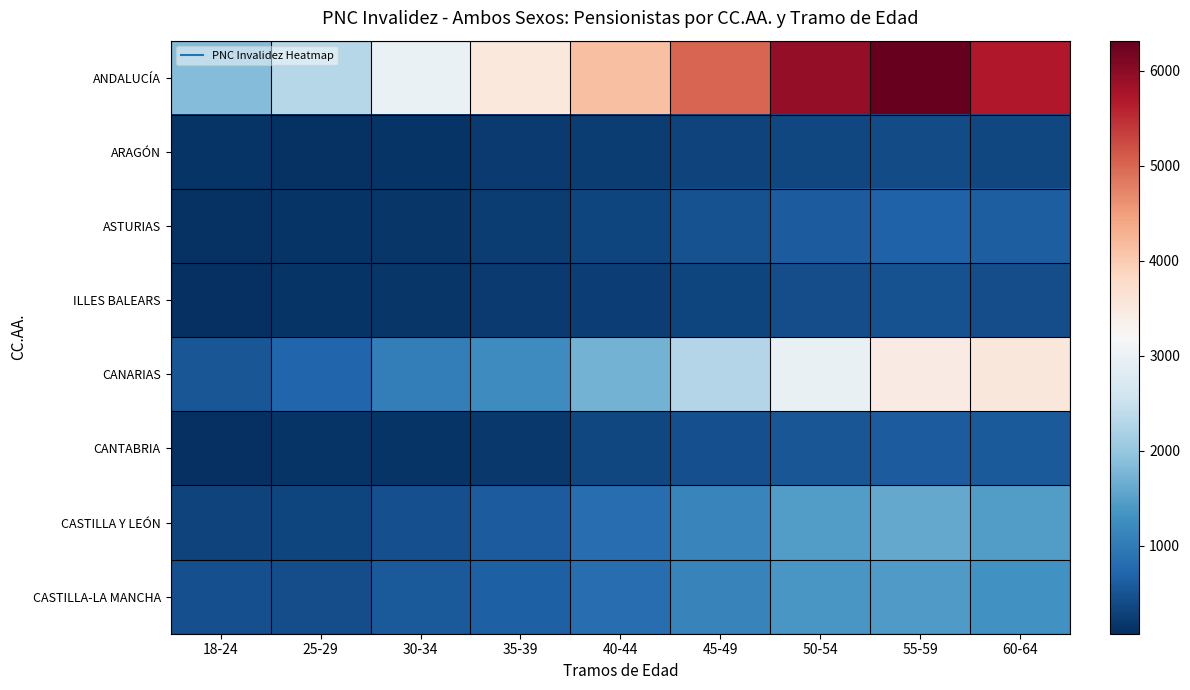

Between 55-59 and 40-44, which is larger?

55-59